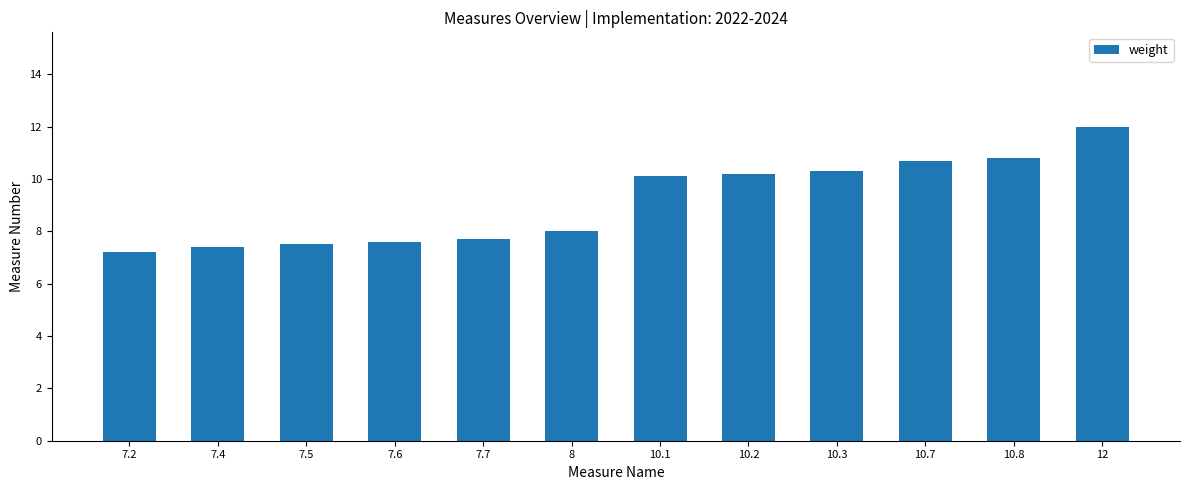

What is the ratio of the value at 7.4 to the value at 7.2?

1.0